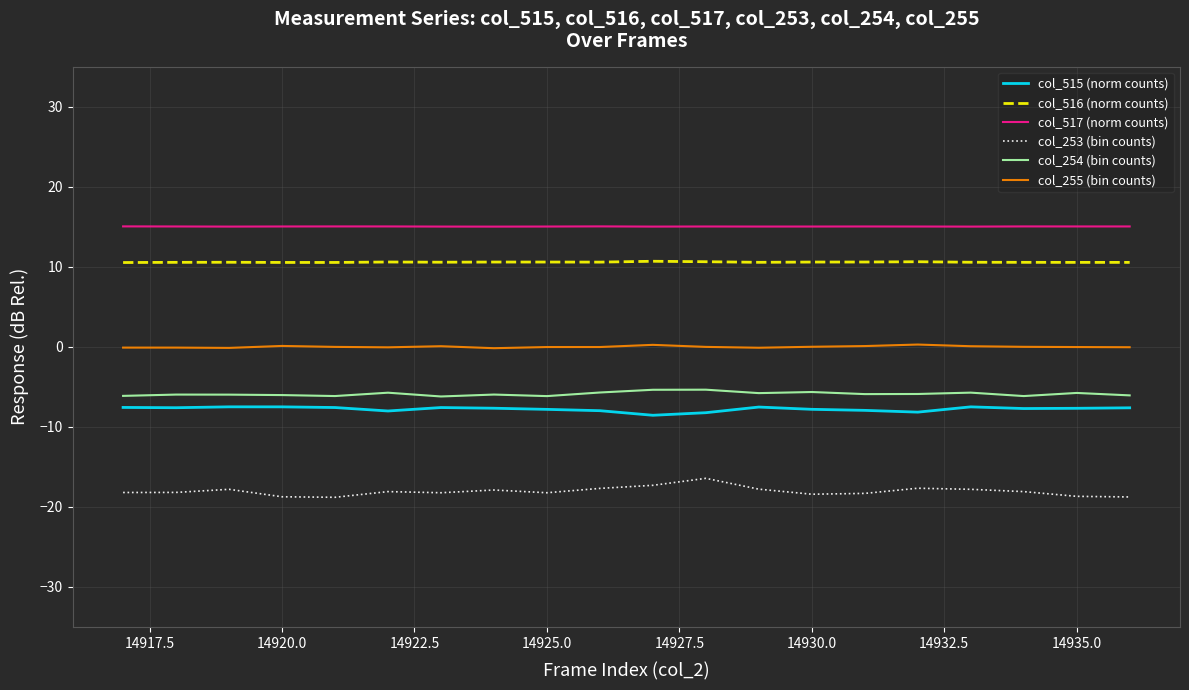

Which series has the largest total across all categories?

col_517 (norm counts)